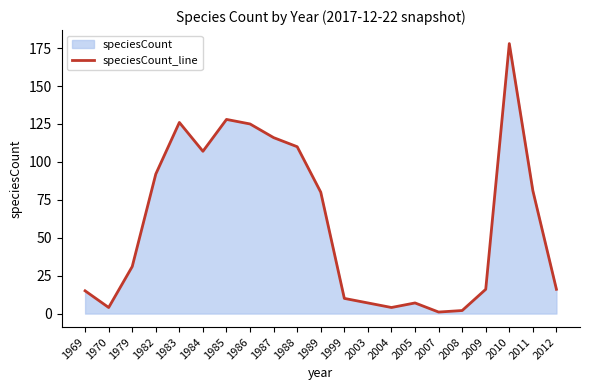

Reading left to right, list all the values displayed in this chart.

1969=15	1970=4	1979=31	1982=92	1983=126	1984=107	1985=128	1986=125	1987=116	1988=110	1989=80	1999=10	2003=7	2004=4	2005=7	2007=1	2008=2	2009=16	2010=178	2011=81	2012=16